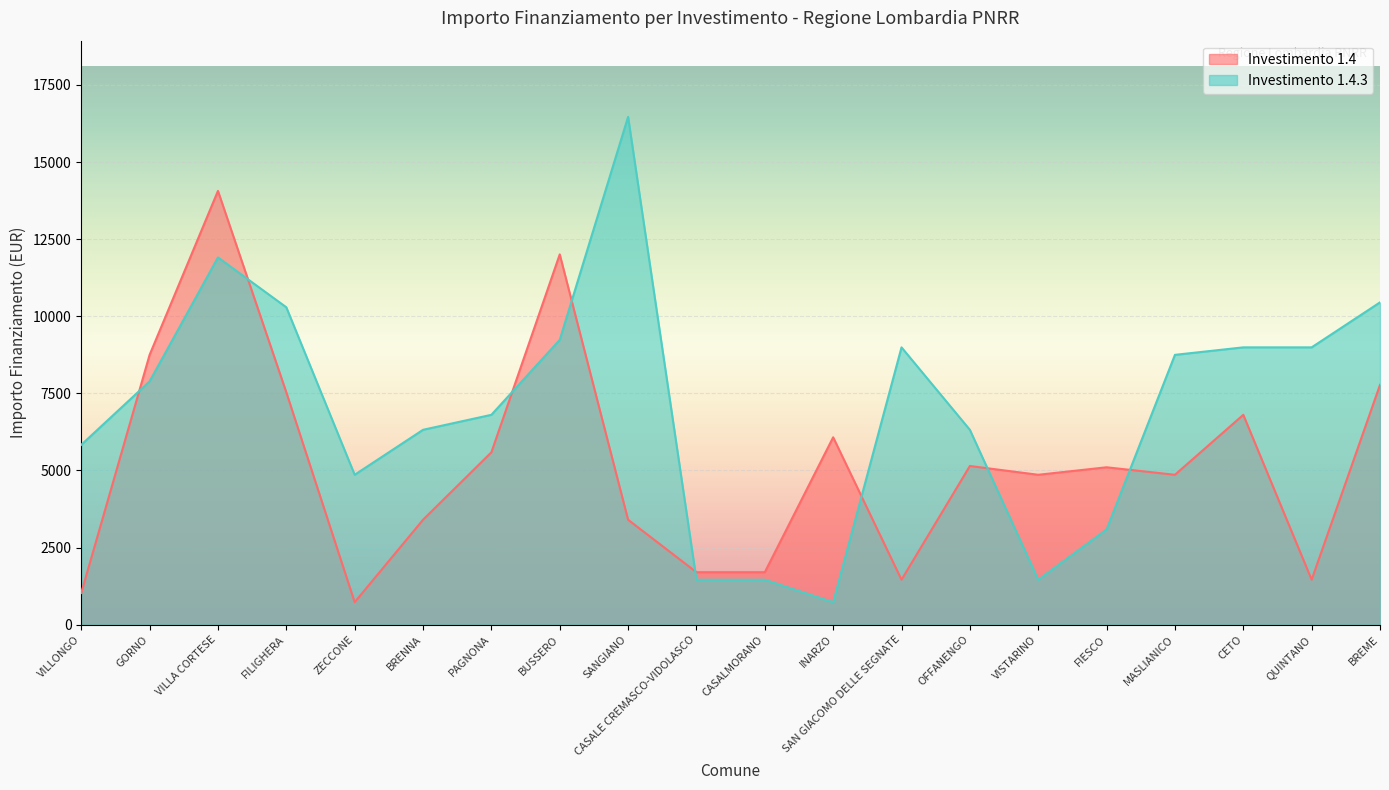

At which category is the sum across all series the highest?

VILLA CORTESE